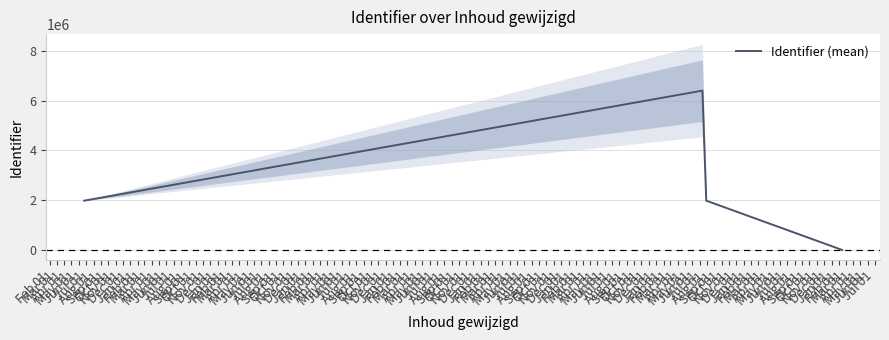

What is the difference between the second highest and minimum values?

1978571.7